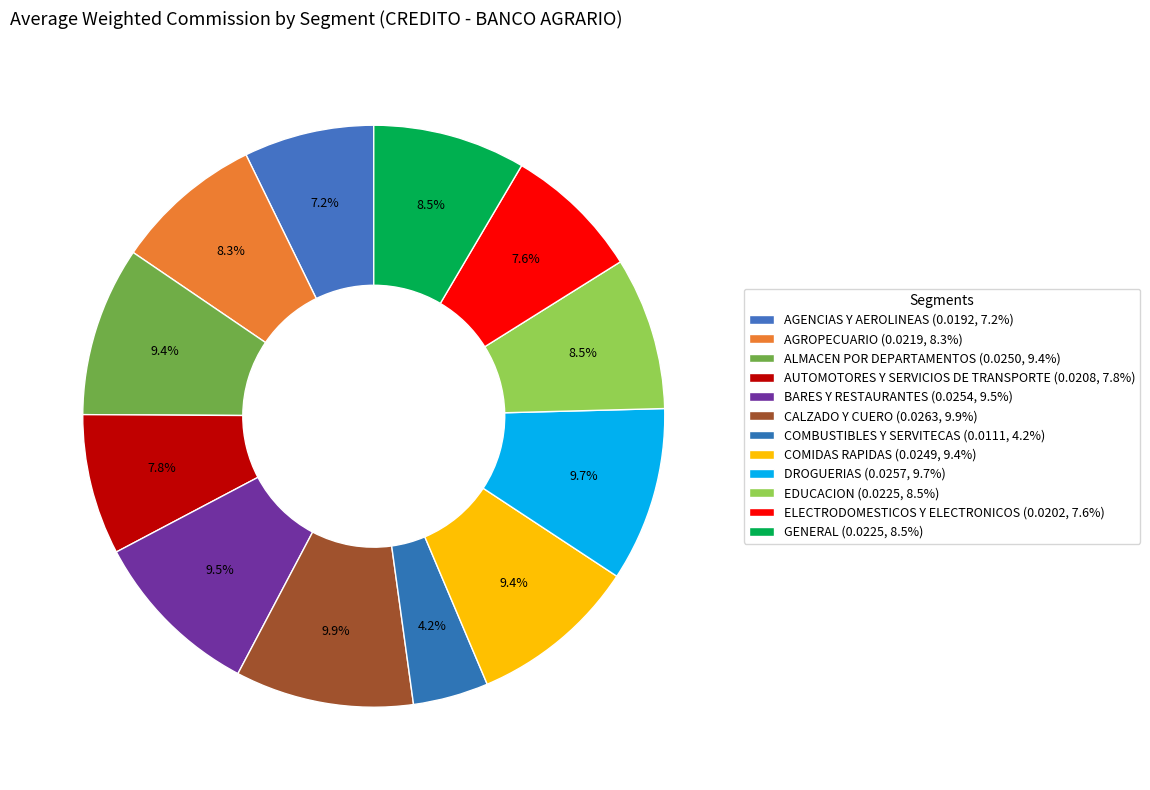

What percentage is NOT represented by ELECTRODOMESTICOS Y ELECTRONICOS?

92.4%